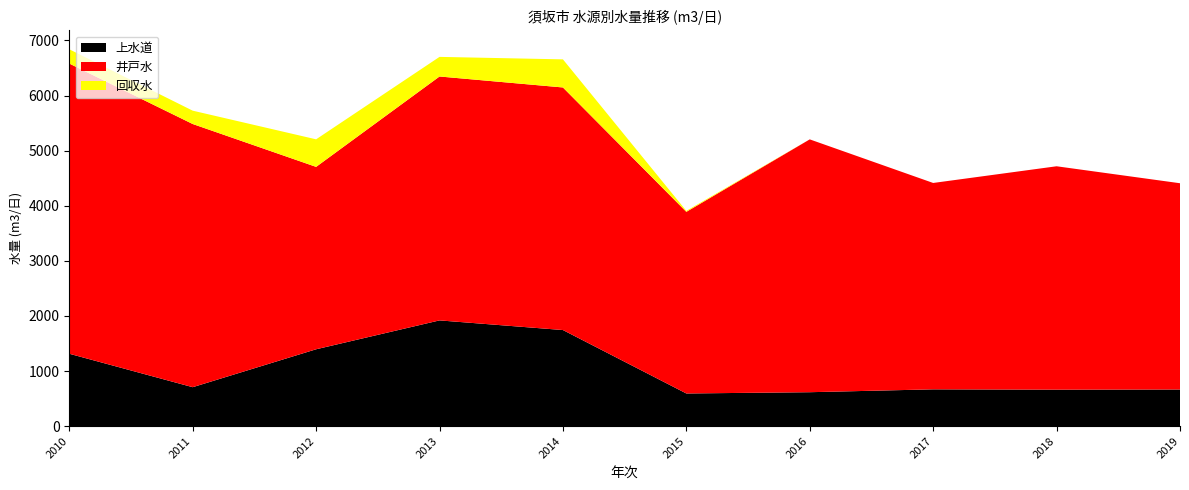

Reading left to right, transcribe all the data shown in this chart.

上水道: 1314	707	1395	1919	1744	593	616	668	662	665
井戸水: 5266	4776	3310	4426	4402	3296	4588	3745	4054	3743
回収水: 259	242	500	356	510	18	0	0	0	0